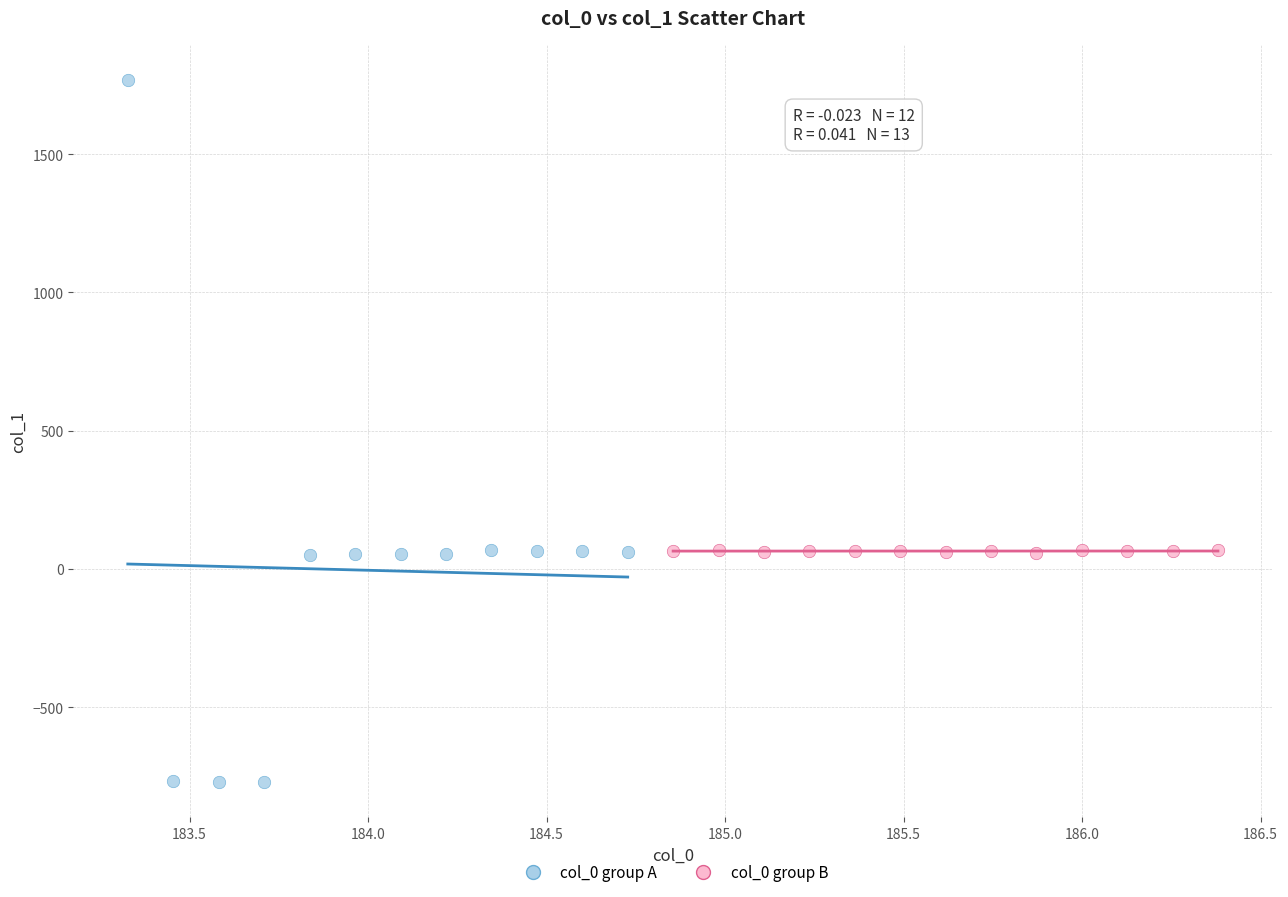

Which series has the widest spread of Y values?

col_0 group A